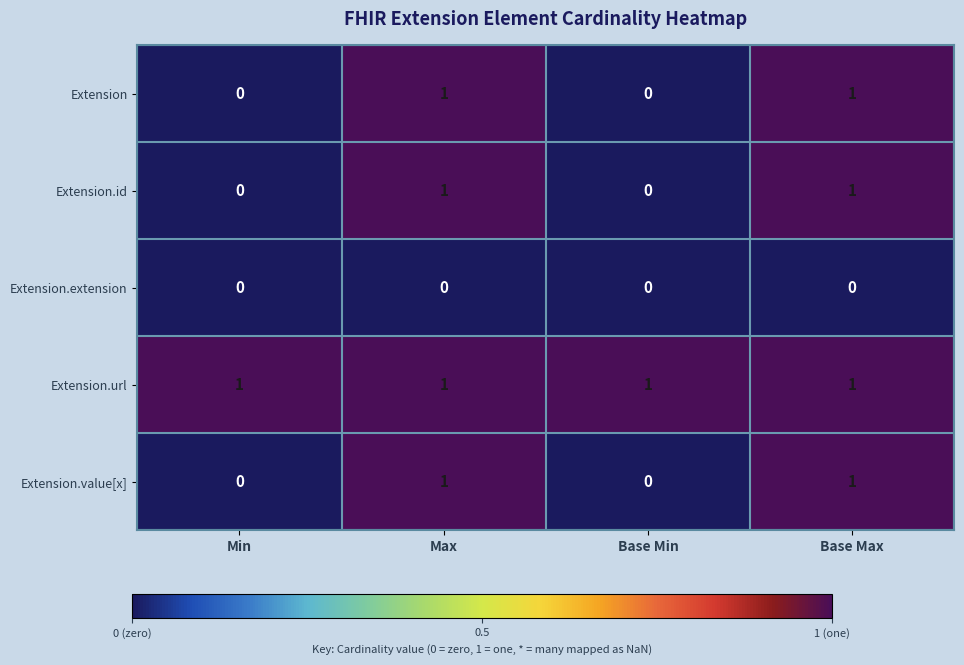

What is the greatest value displayed?

1